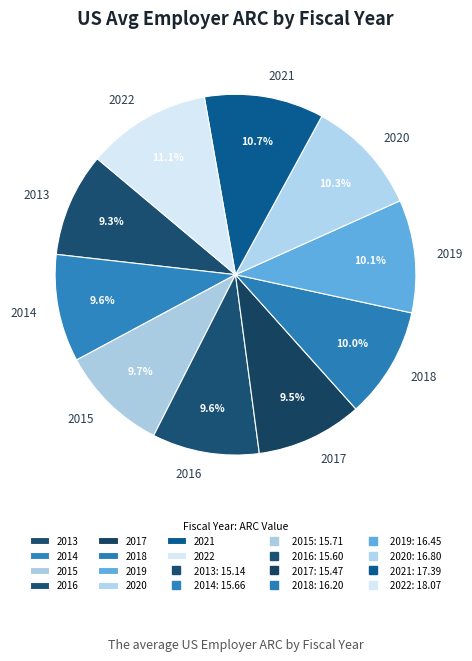

To the nearest percent, what portion does 2015 represent?

10%